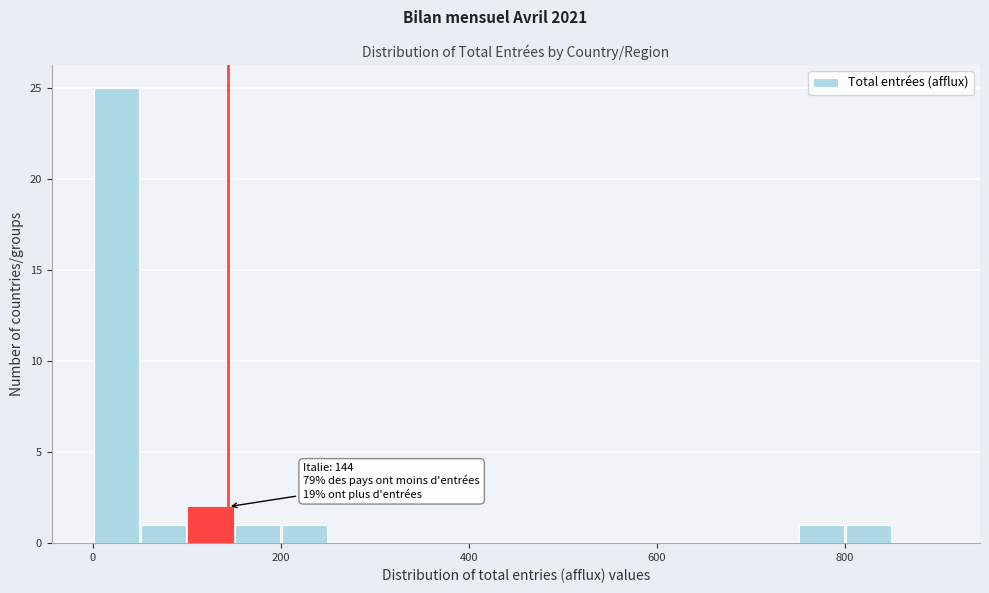

Read against the x-axis, roughly where is the centre of the tallest bar?

20